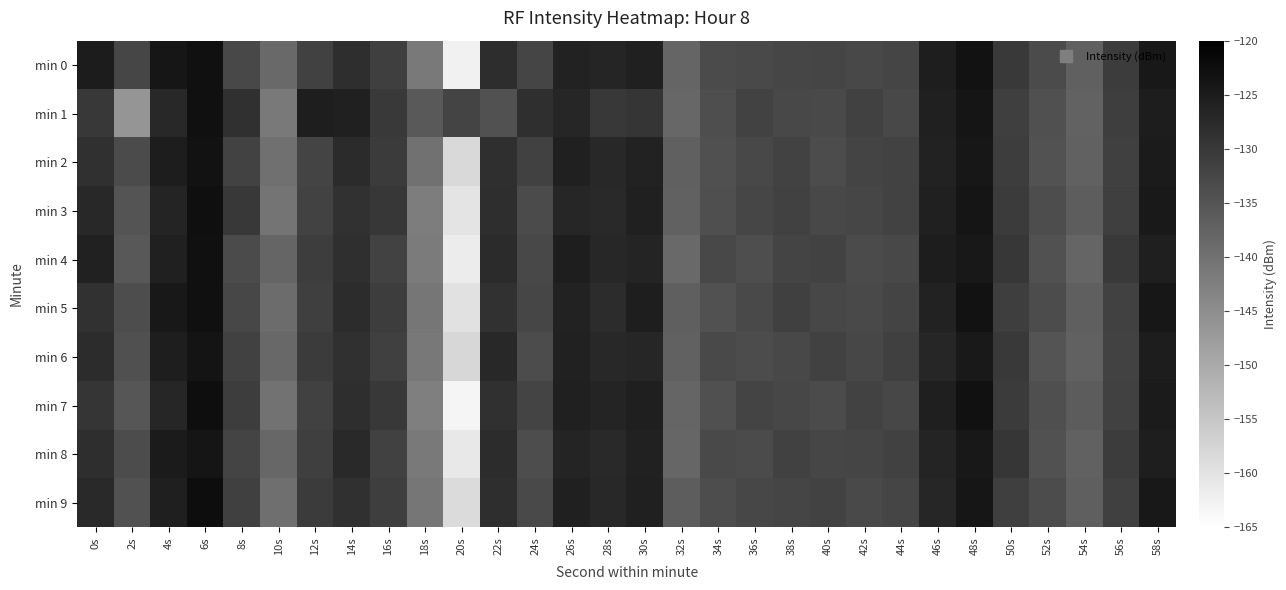

Which series changed the most between 0s and 6s?

min 7